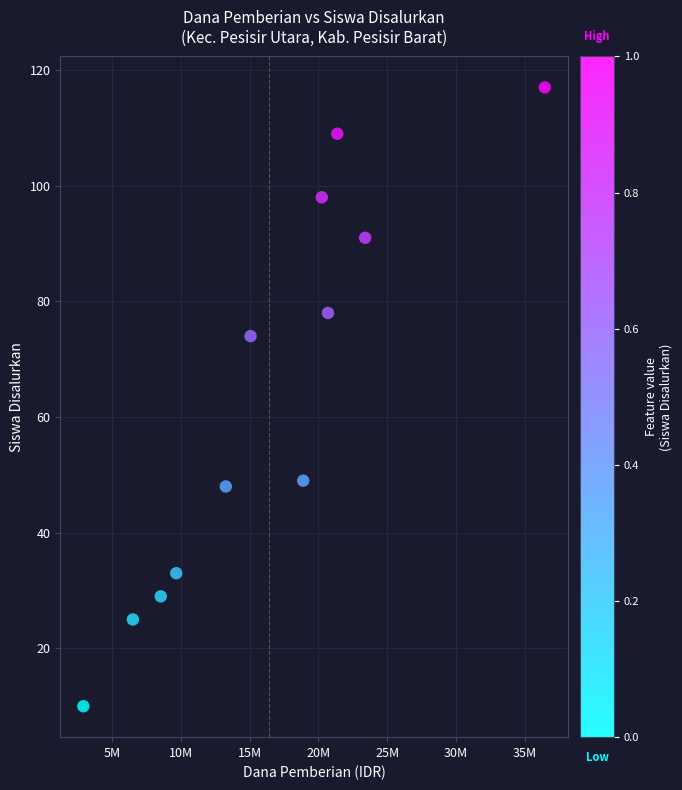

What is the average Y value?

63